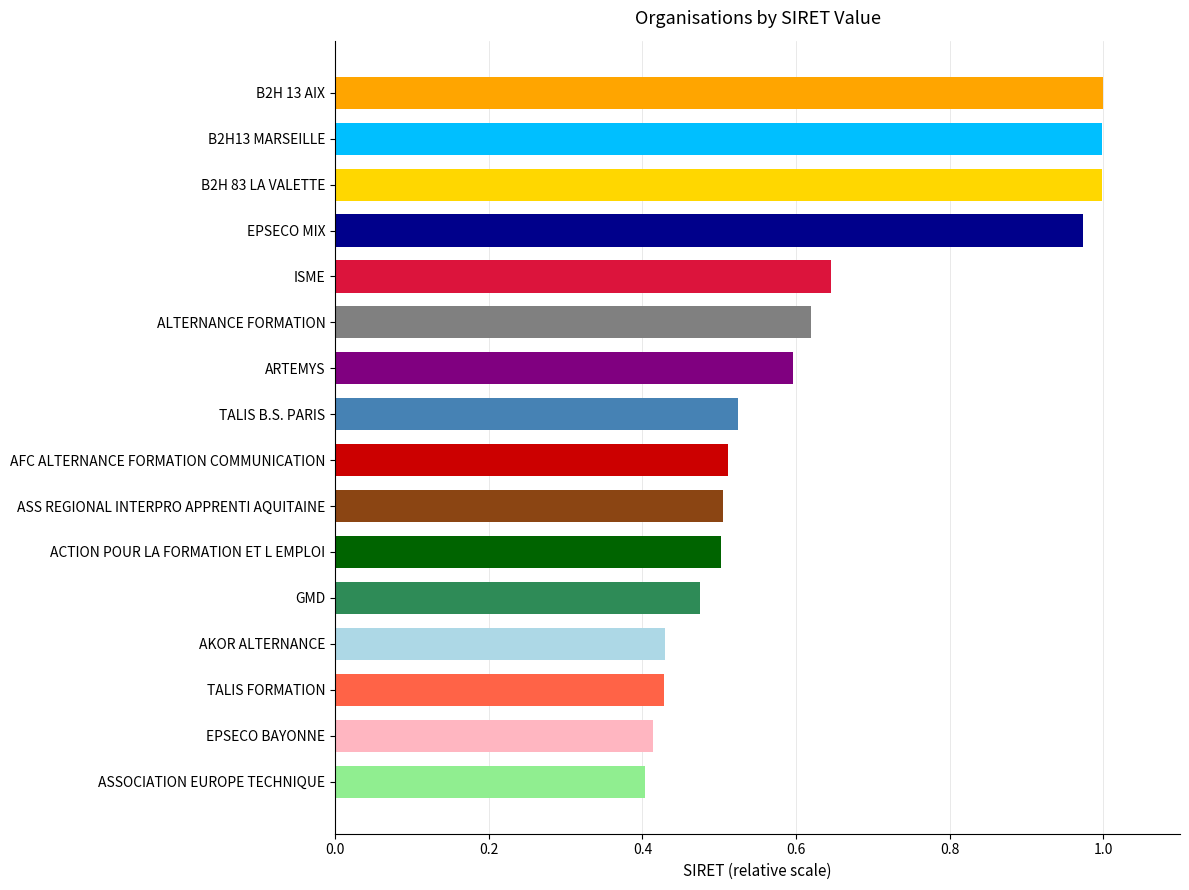

What is the label of the 15th bar from the bottom?

B2H13 MARSEILLE